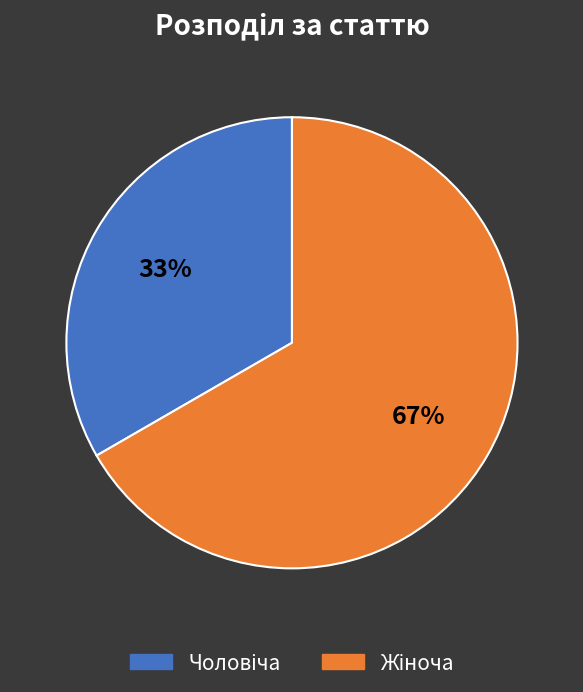

Is there a majority slice in this chart?

Yes